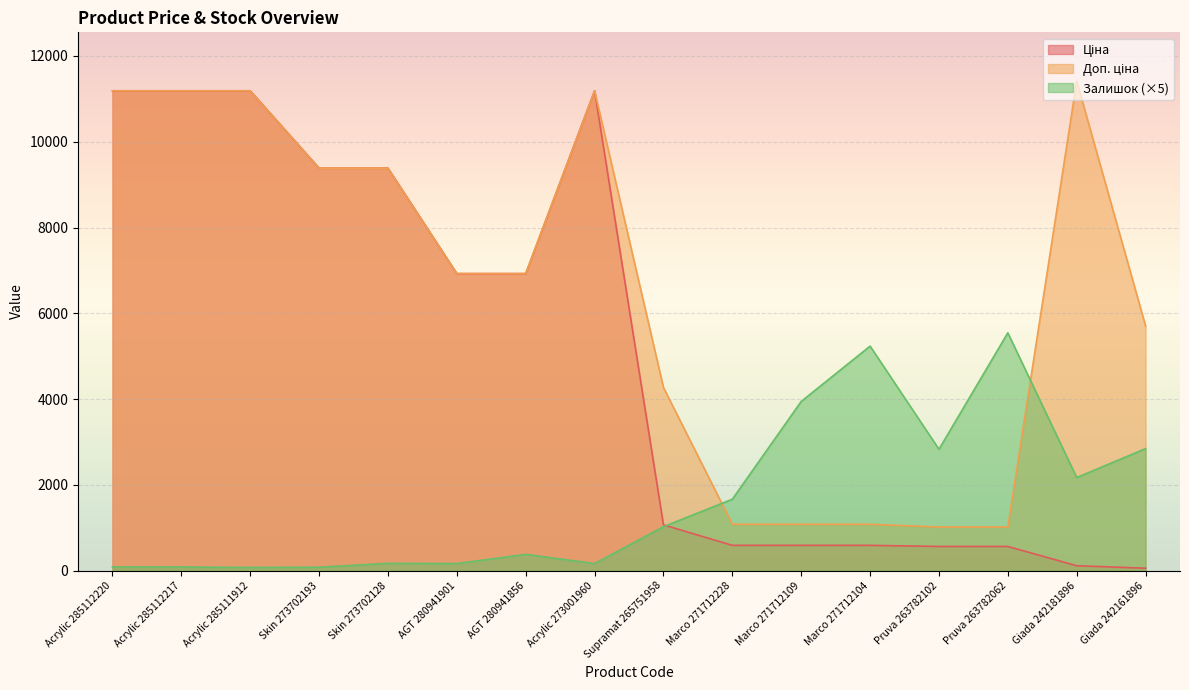

Which series has the largest total across all categories?

Доп. ціна